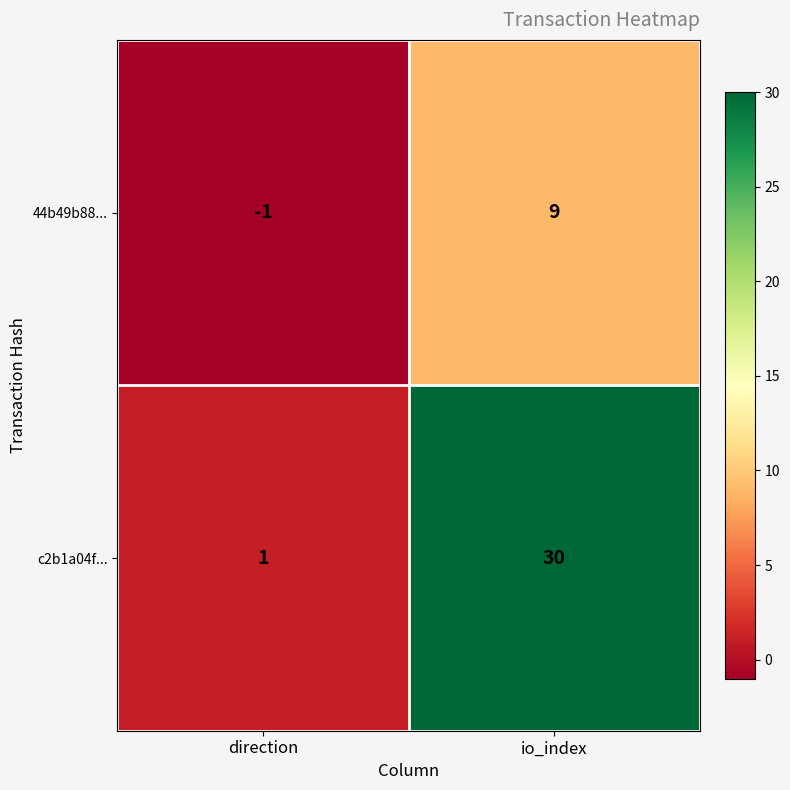

Which series has the largest total across all categories?

c2b1a04f...